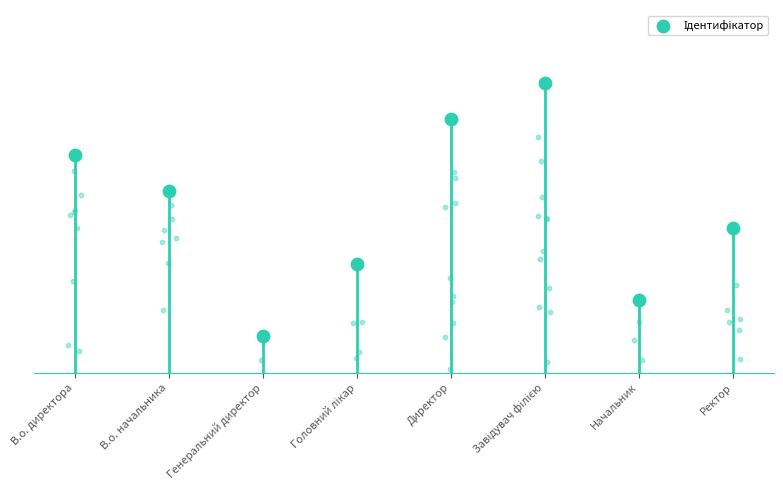

Between Ректор and В.о. начальника, which is larger?

В.о. начальника